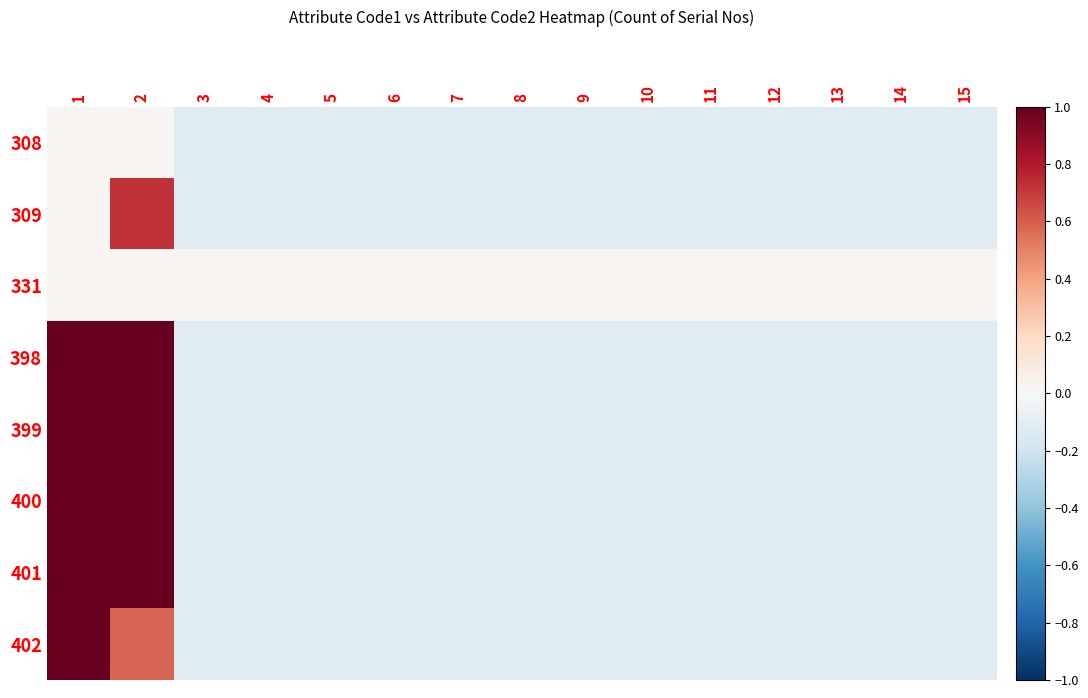

At how many categories does at least one series exceed 0?

15